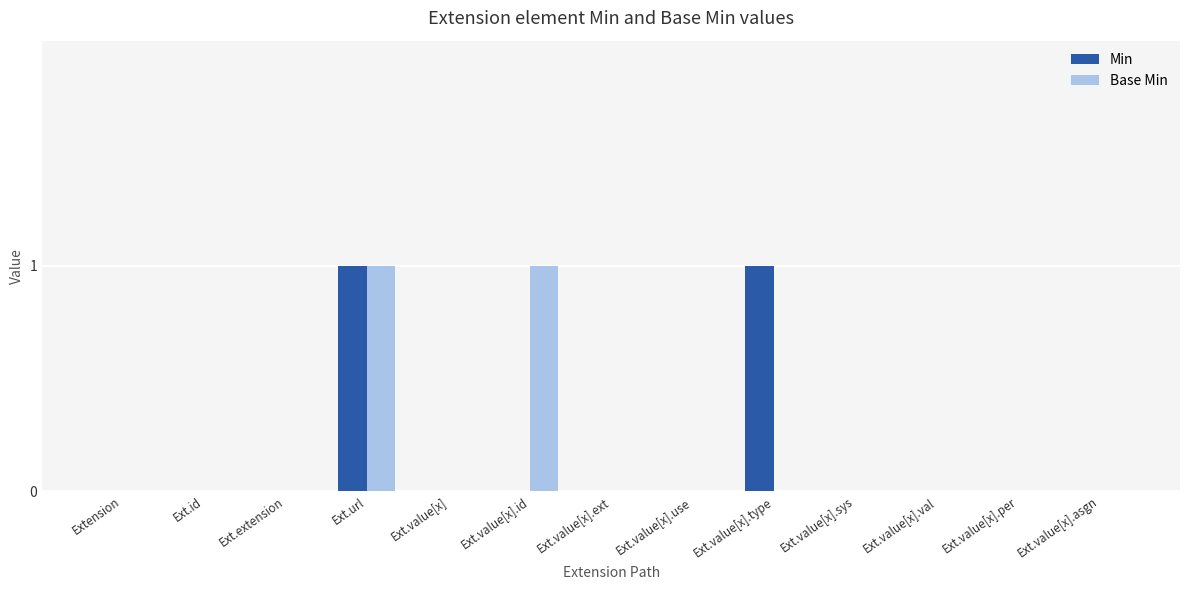

At which category is the sum across all series the highest?

Ext.url